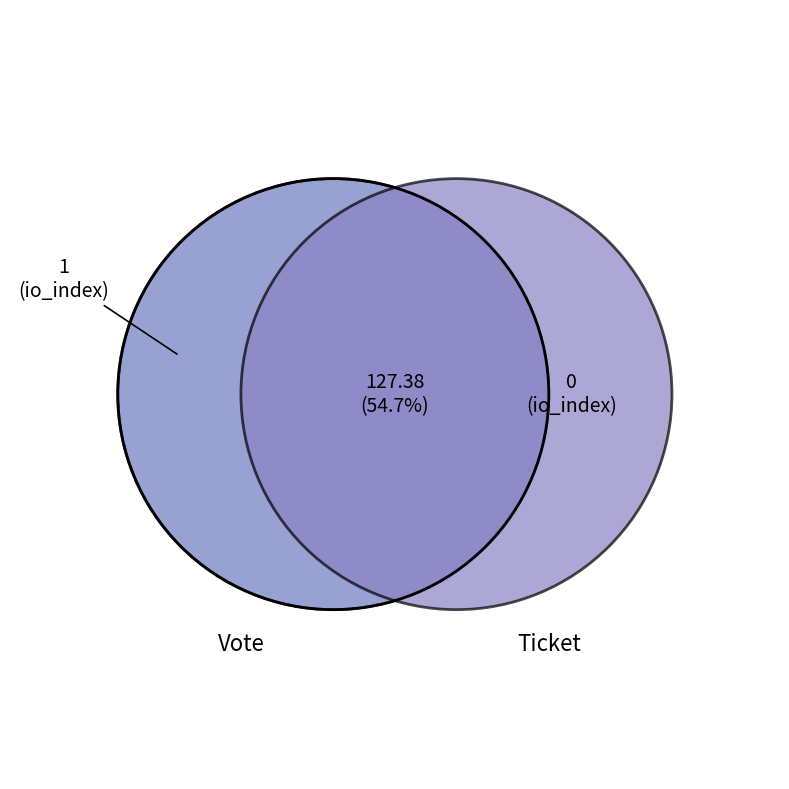

What is the change in value from Vote to Ticket?

-1